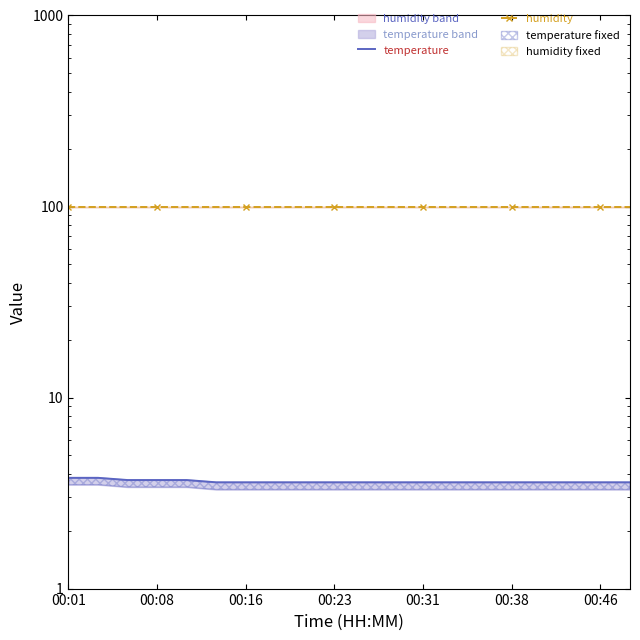

Reading left to right, extract all data points from this chart.

temperature: 3.8	3.8	3.7	3.7	3.7	3.6	3.6	3.6	3.6	3.6	3.6	3.6	3.6	3.6	3.6	3.6	3.6	3.6	3.6	3.6
humidity: 99.9	99.9	99.9	99.9	99.9	99.9	99.9	99.9	99.9	99.9	99.9	99.9	99.9	99.9	99.9	99.9	99.9	99.9	99.9	99.9